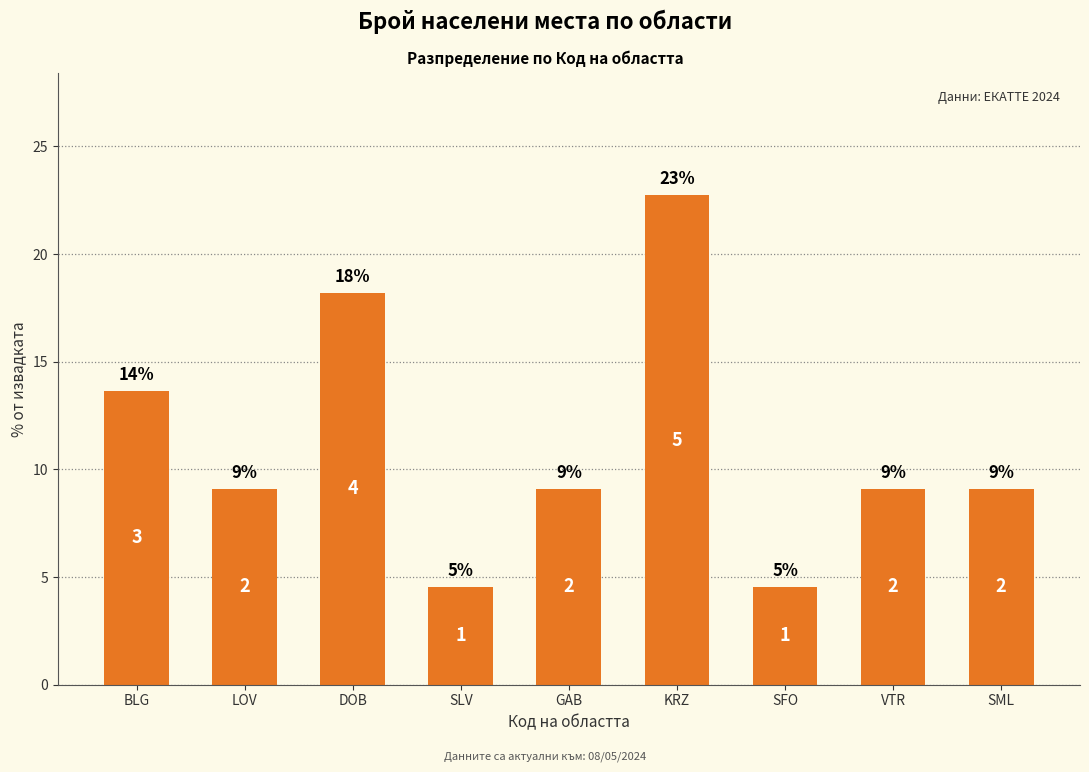

Does the chart contain any negative values?

No